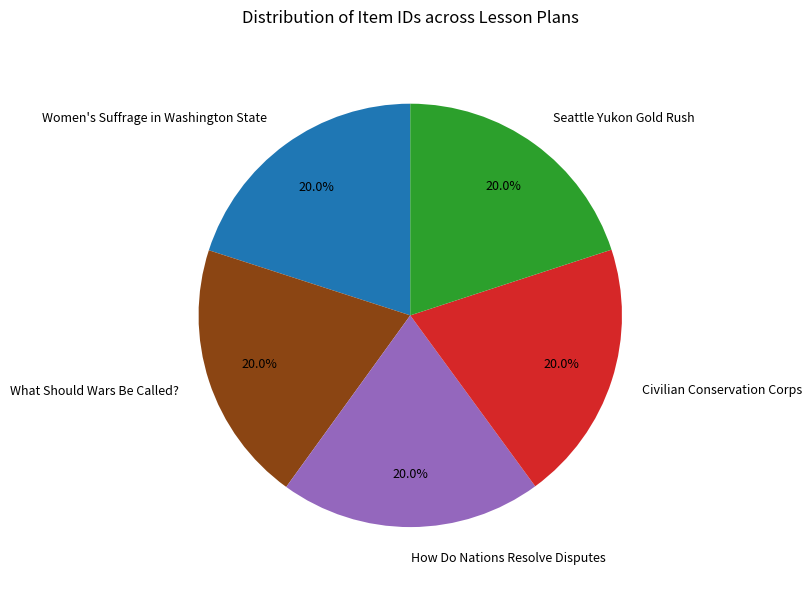

What percentage is the What Should Wars Be Called? slice, to the nearest percent?

20%